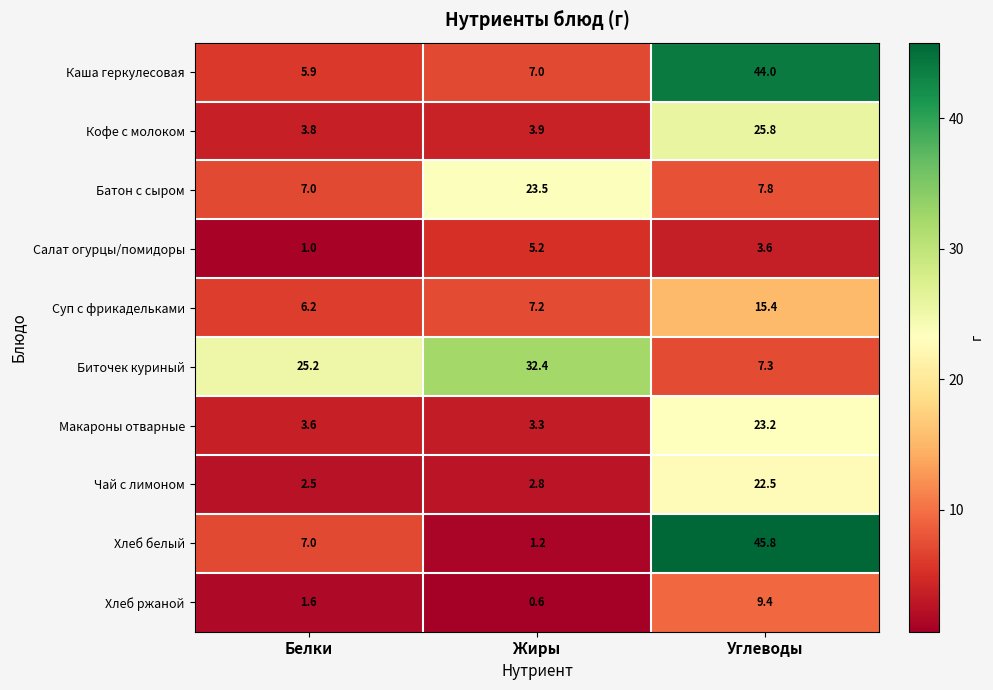

How many distinct data groups are displayed?

10